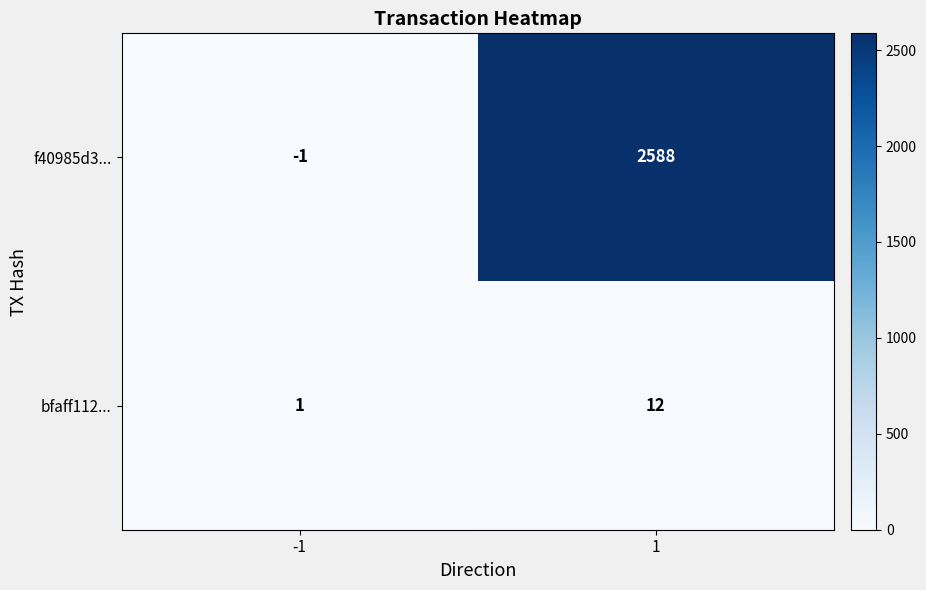

What is the sum of all bfaff112... values?

13